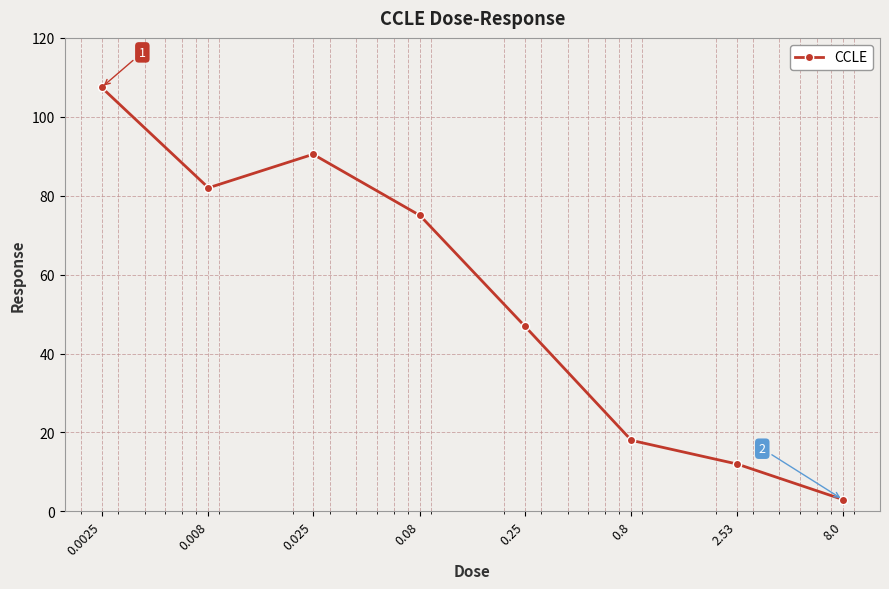

What is the difference between the second highest and minimum values?

87.5